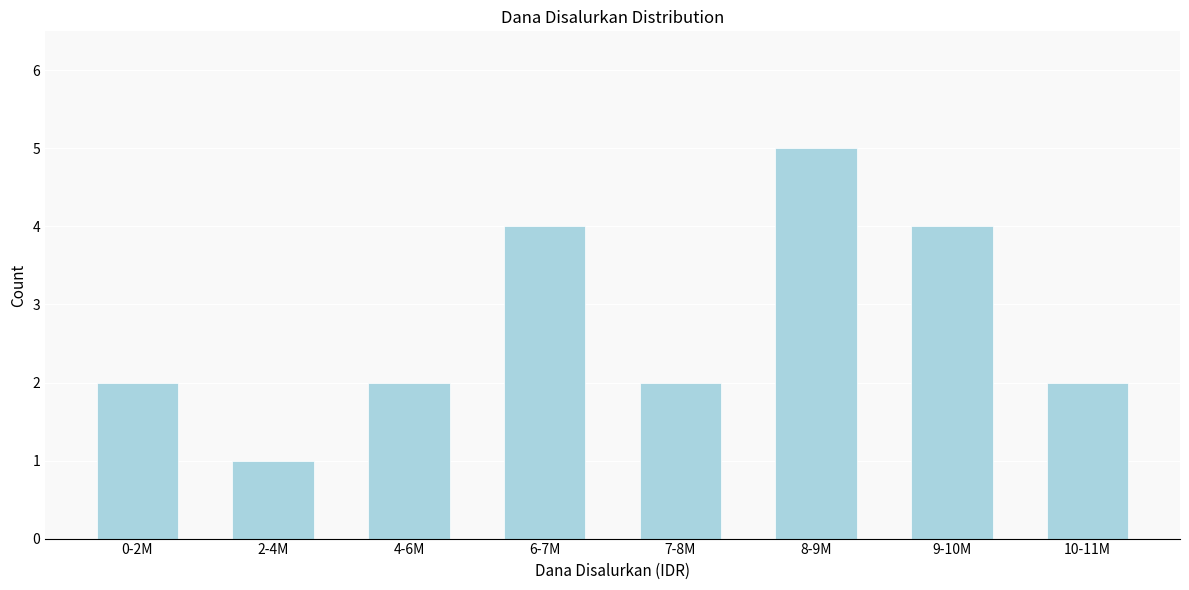

Reading left to right, extract all data points from this chart.

0-2M=2	2-4M=1	4-6M=2	6-7M=4	7-8M=2	8-9M=5	9-10M=4	10-11M=2